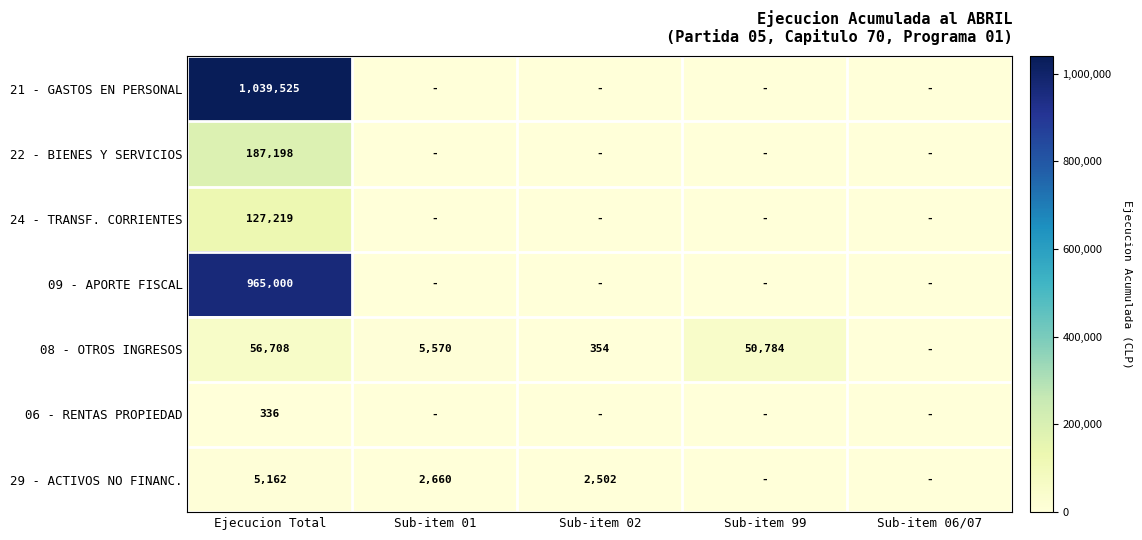

How many series are shown in this chart?

7